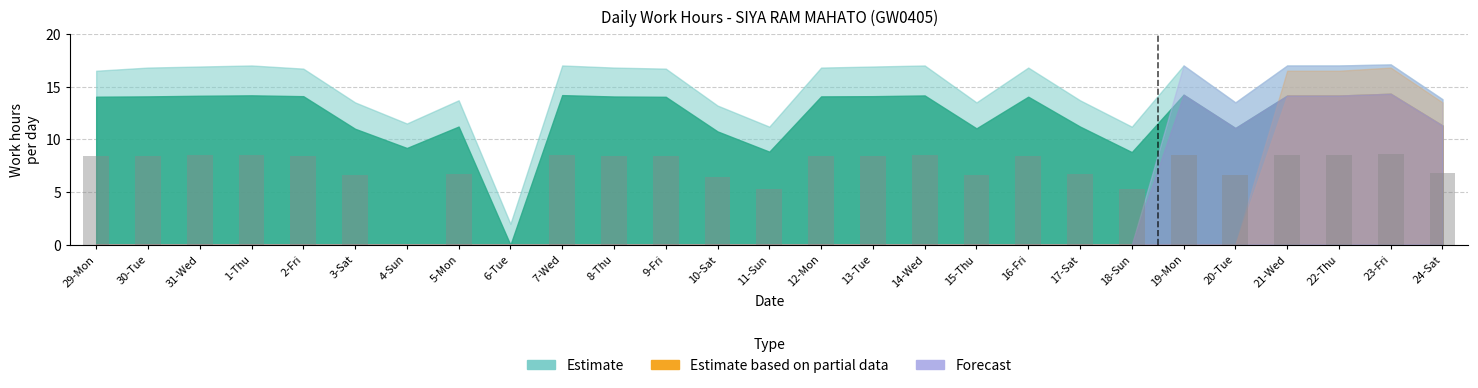

Approximately how many times larger is the value at 13-Tue compared to 10-Sat?

1.3